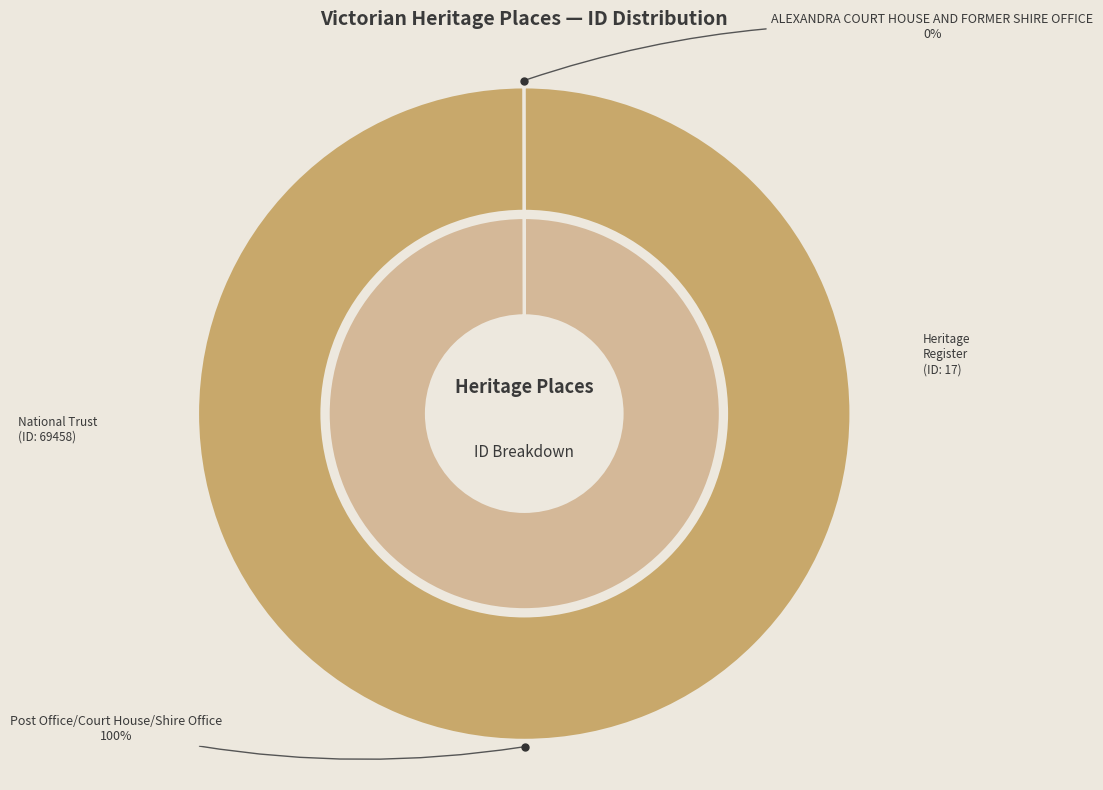

Which slice is the smallest?

ALEXANDRA COURT HOUSE AND FORMER SHIRE OFFICE